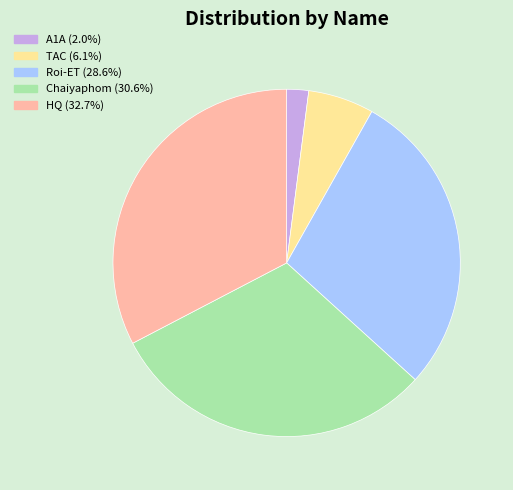

What is the ratio of the value at TAC (6.1%) to the value at A1A (2.0%)?

3.0